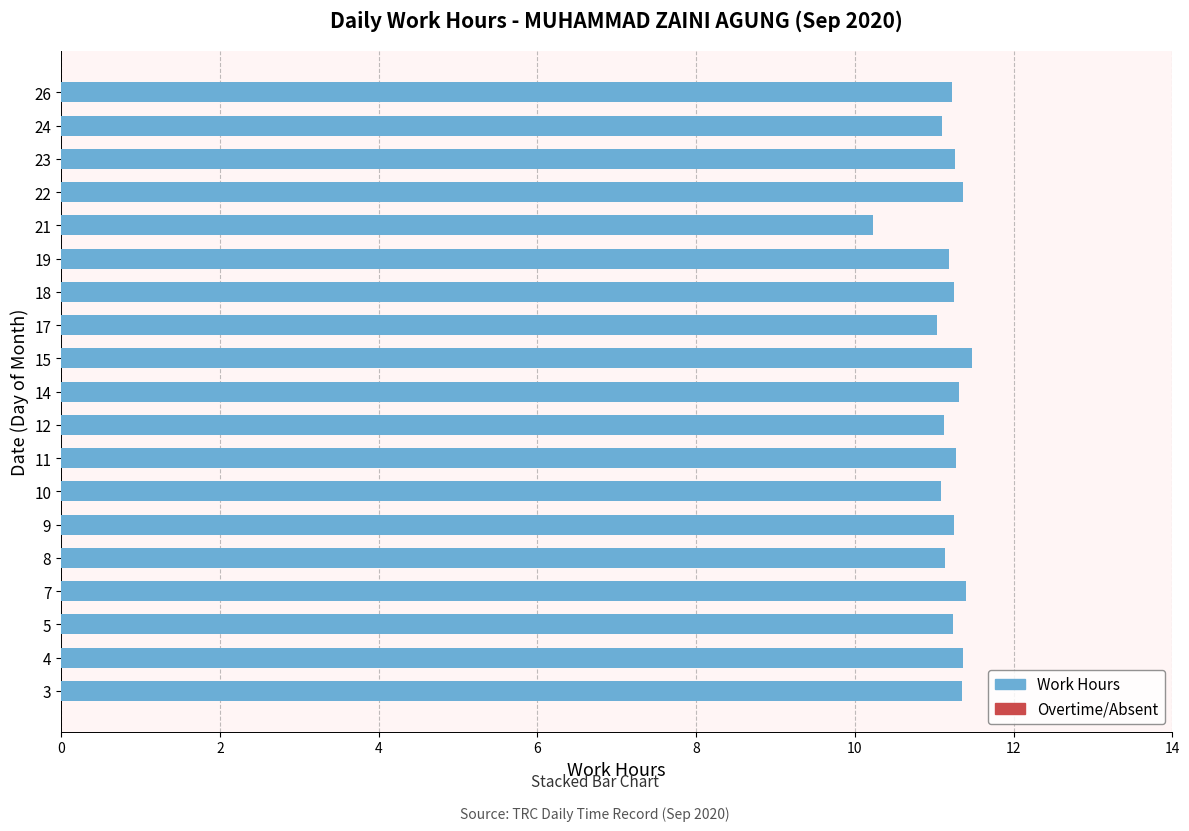

What is the minimum value shown in the chart?

10.2